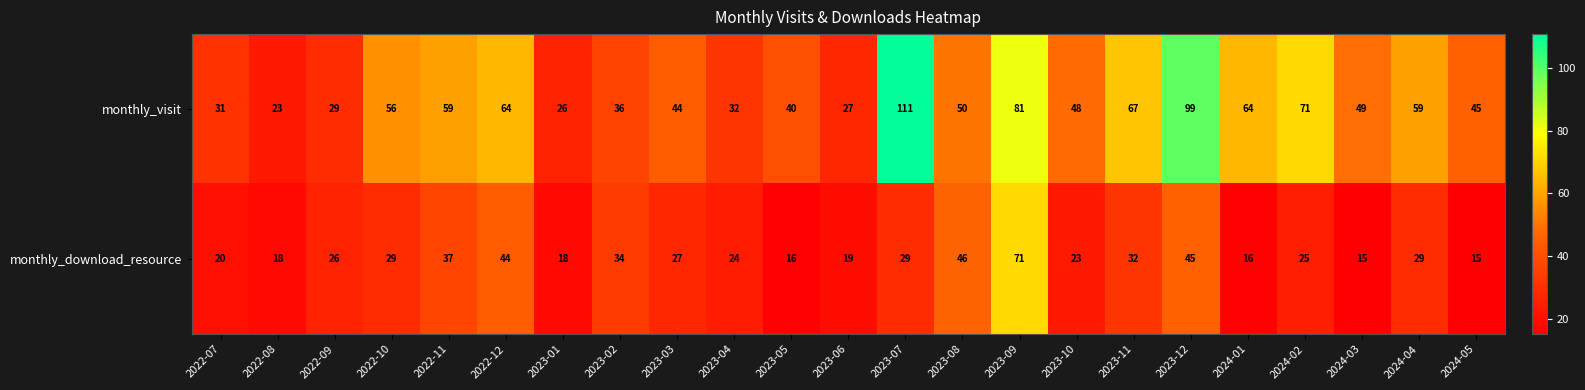

What is the total value across all series at 2023-01?

44